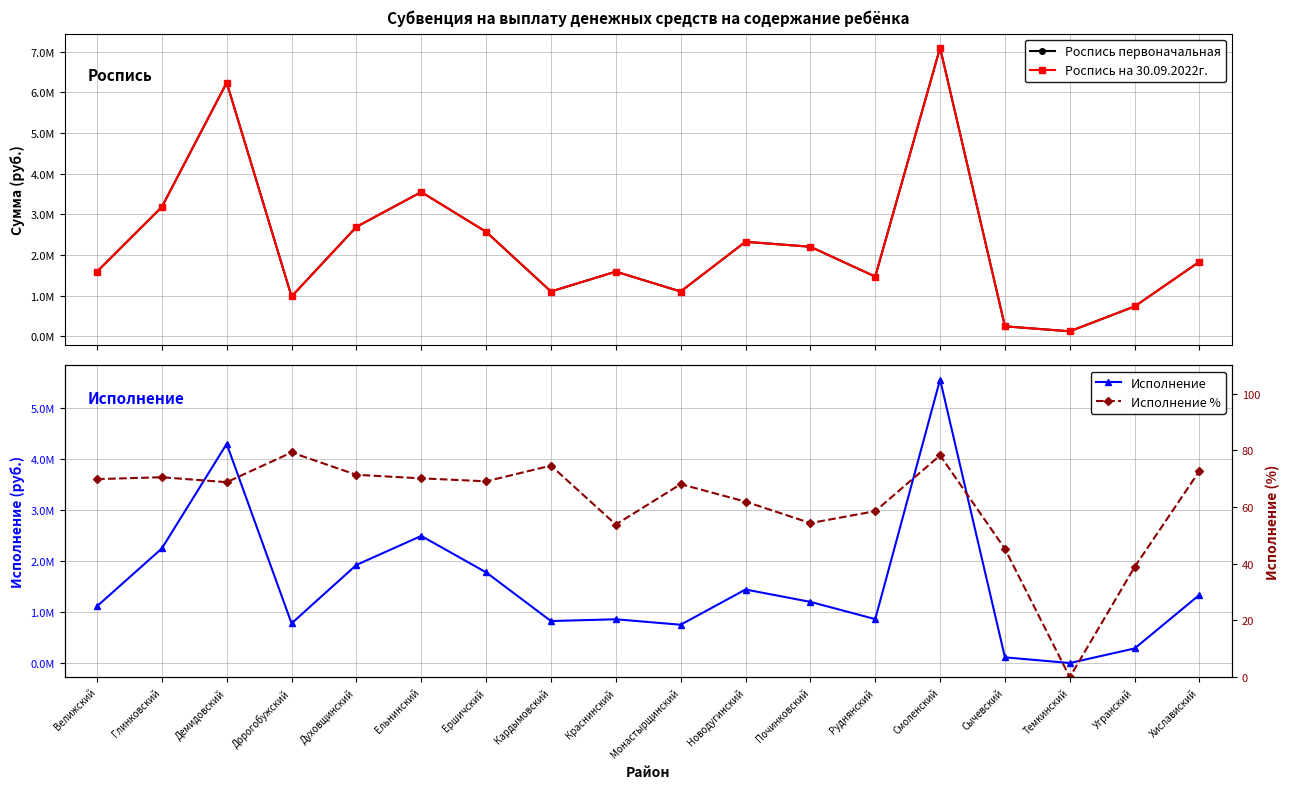

What are all the series names shown in the legend?

Роспись первоначальная, Роспись на 30.09.2022г., Исполнение, Исполнение %